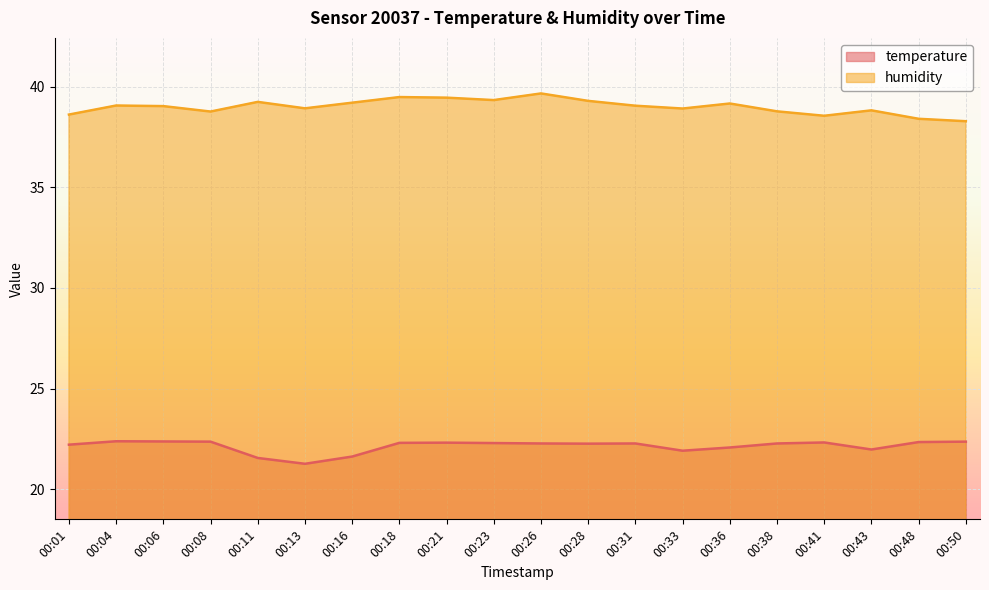

Is the value of humidity at 00:16 greater than the value of temperature at 00:50?

Yes